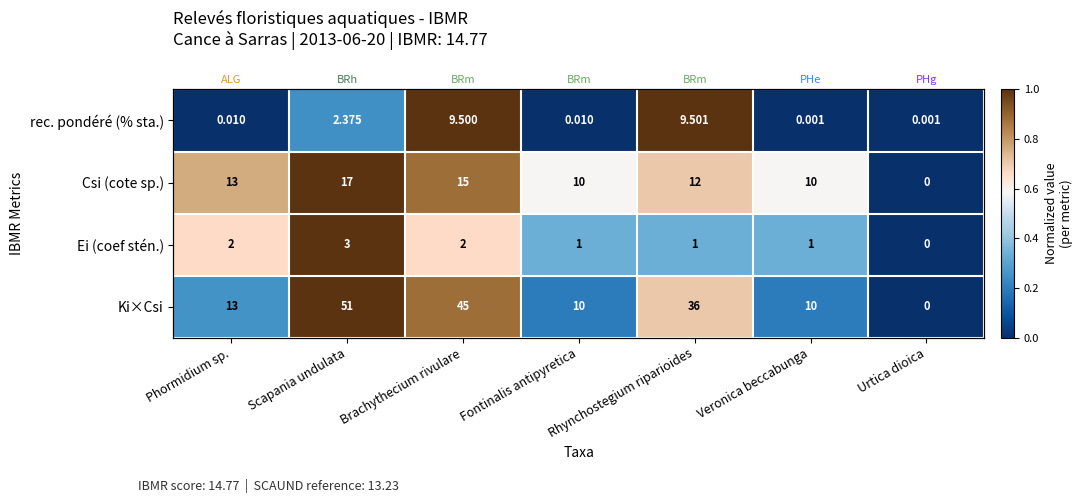

Where is Csi (cote sp.) nearest to the value 0?

Urtica dioica